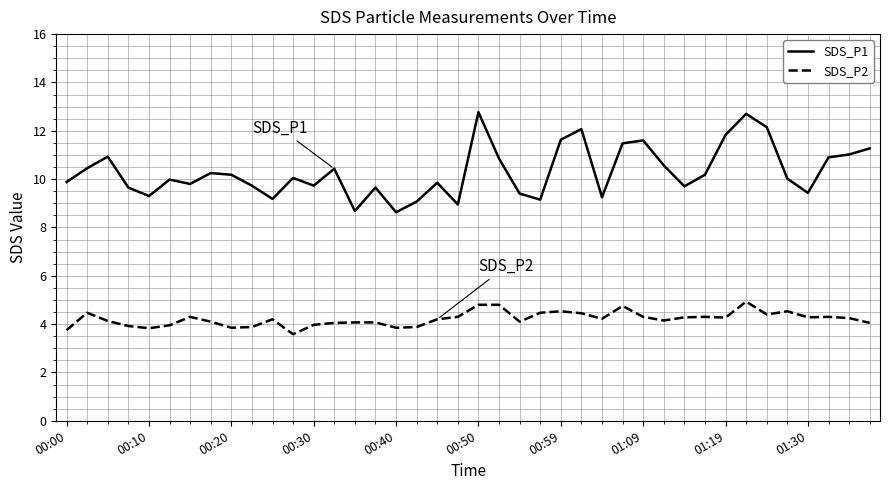

What is the greatest value displayed?

12.8